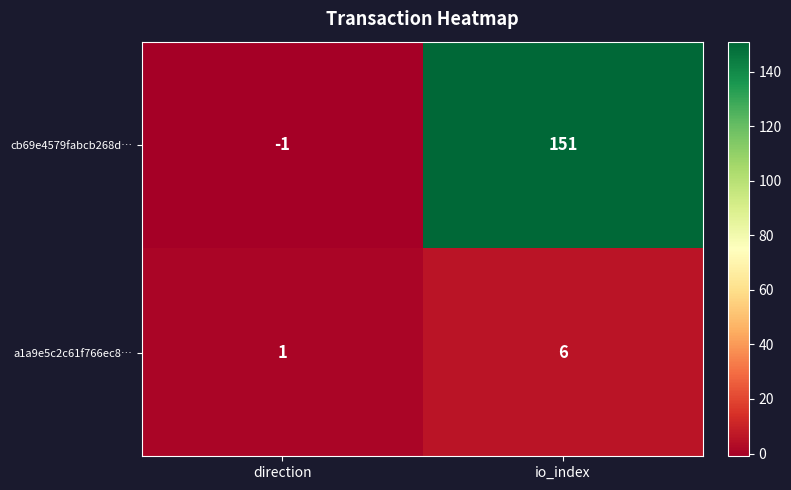

Which label corresponds to the largest value in the chart?

io_index